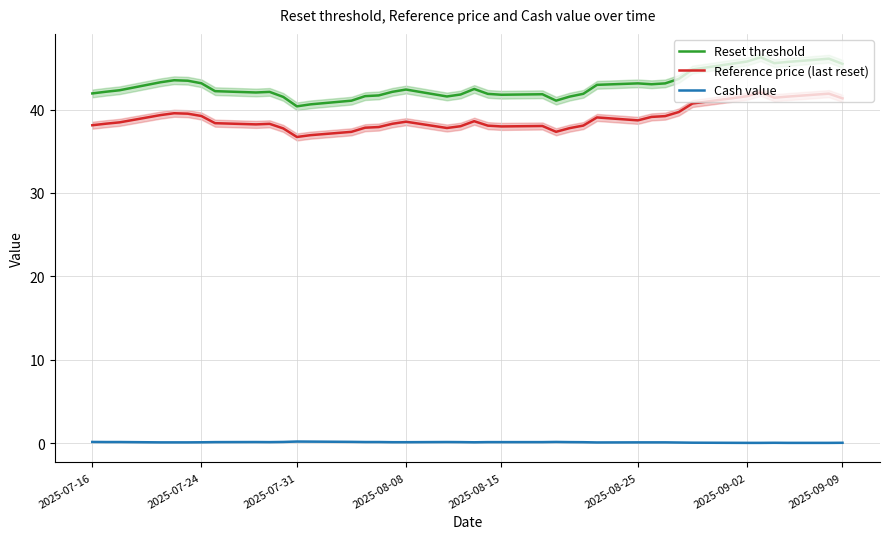

True or false: Reference price (last reset) and Reset threshold cross at least once.

False